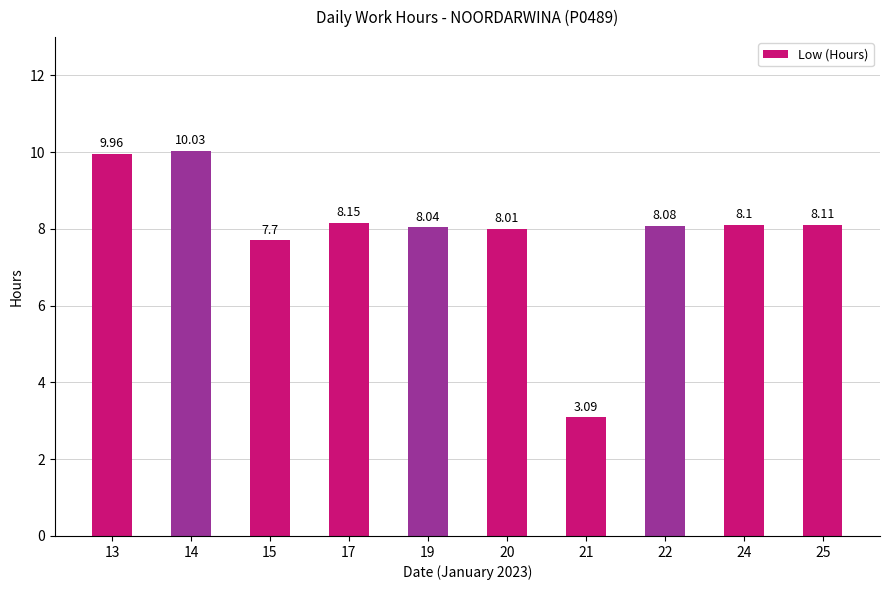

The chart shows a value of 3.1 at 21. True or false?

True